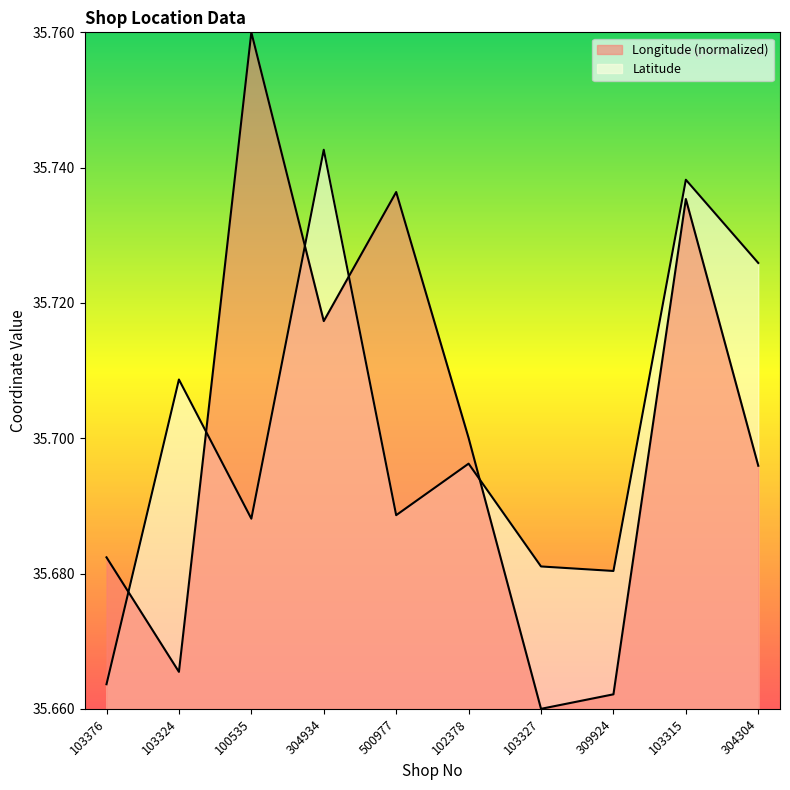

At which category is the sum across all series the highest?

103315